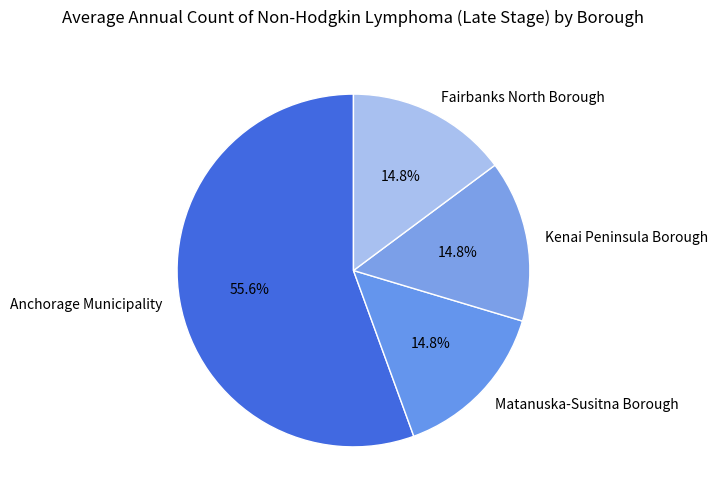

How many segments does this pie chart have?

4